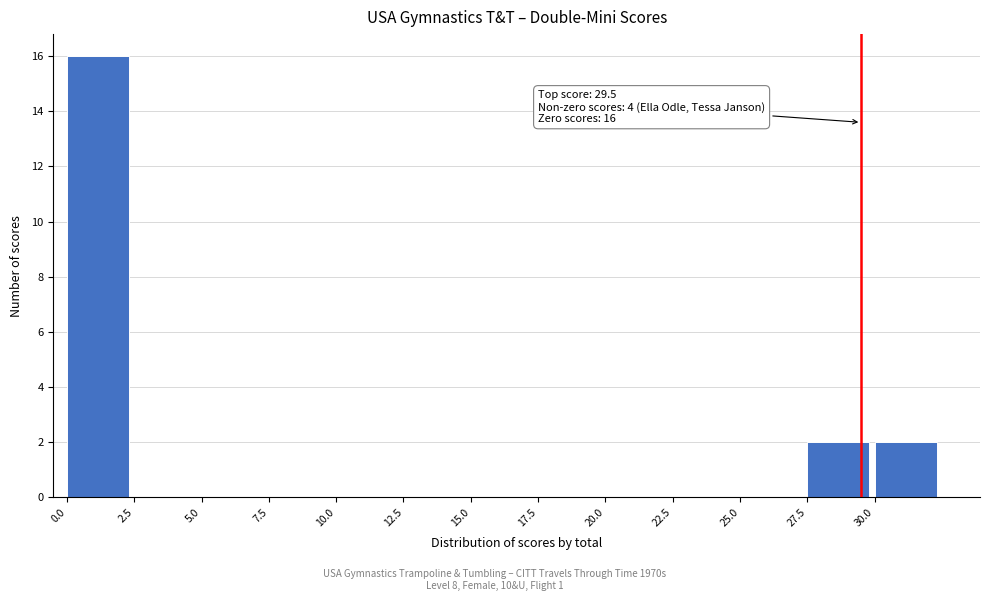

Over which range of the x-axis is the bar tallest?

0.0 to 2.5